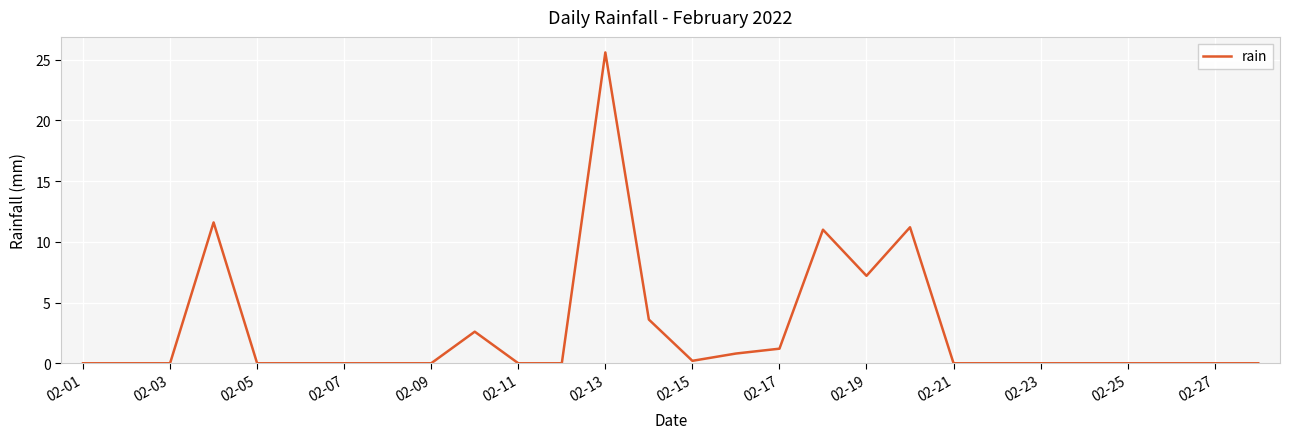

What is the difference between the maximum and minimum values?

25.6